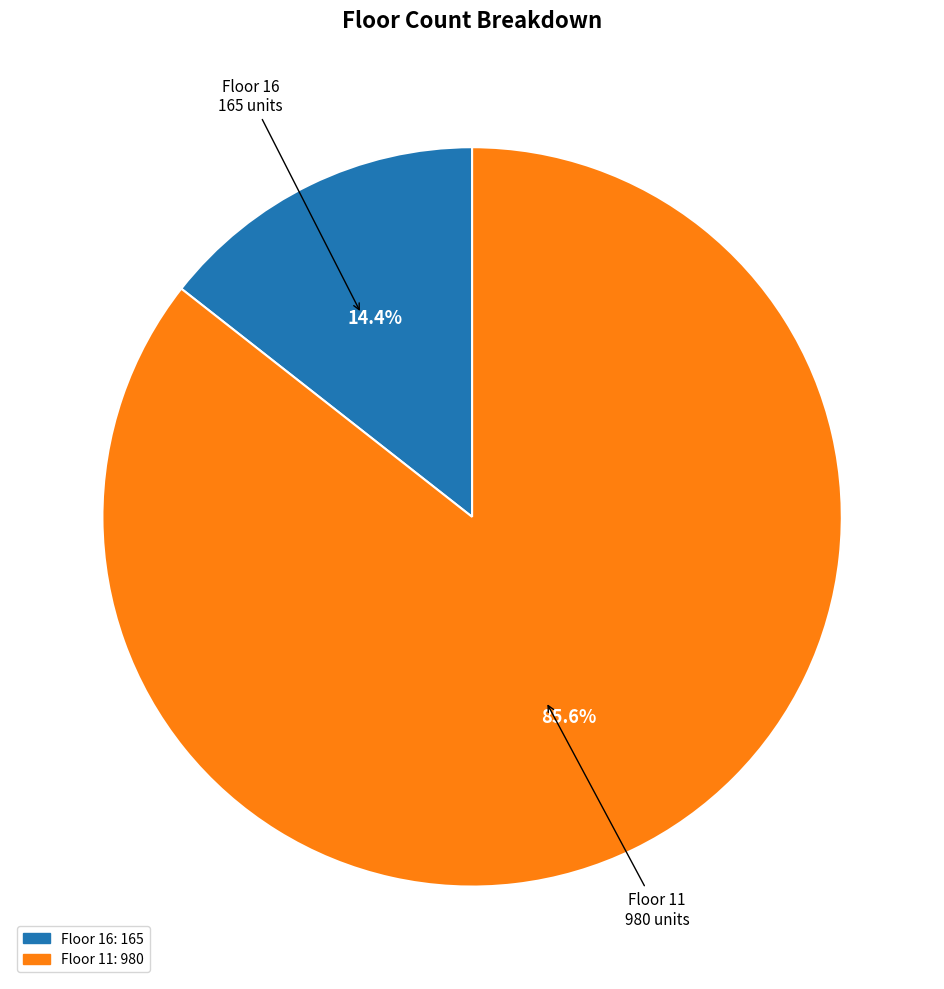

How many segments does this pie chart have?

2